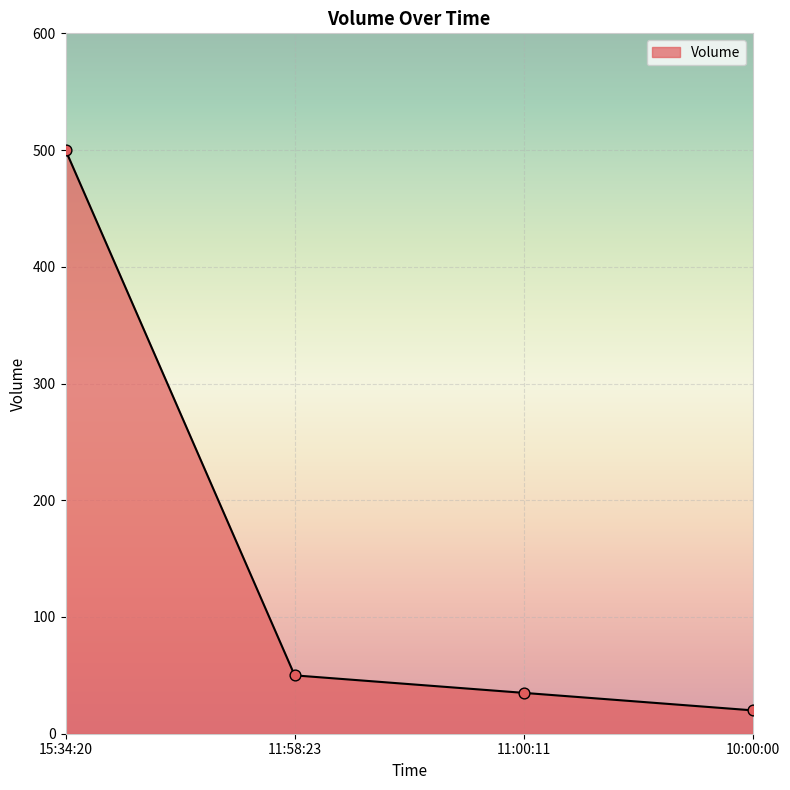

Approximately how many times larger is the value at 10:00:00 compared to 11:00:11?

0.6